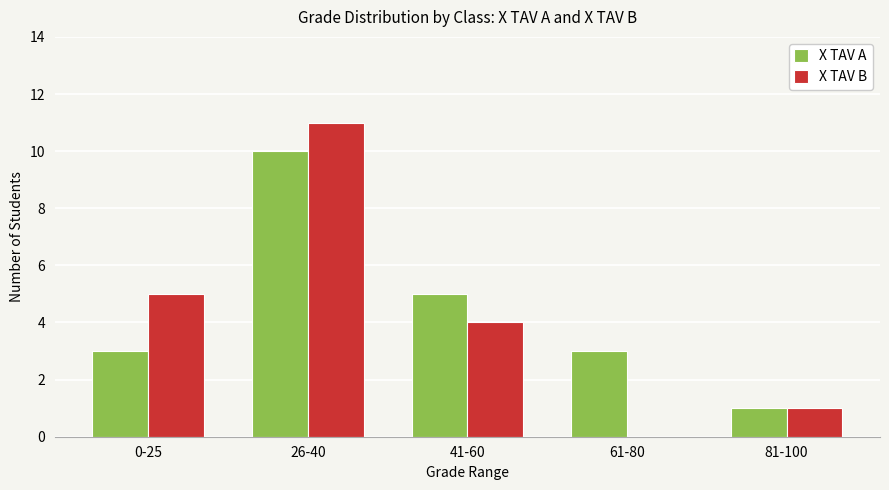

What value does the X TAV A series have at 41-60?

5